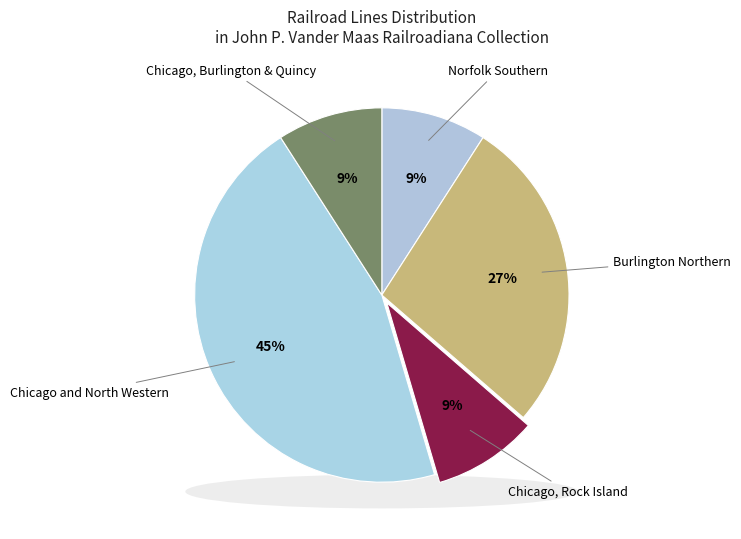

Which category has the biggest portion of the pie?

Chicago and North Western